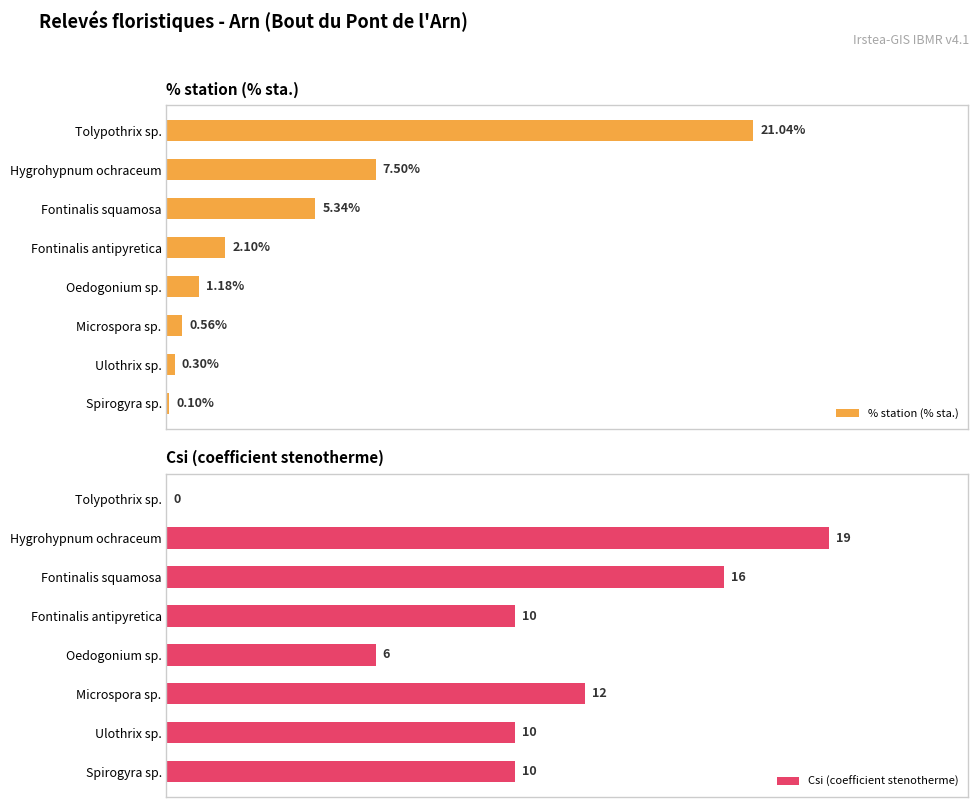

How many categories are shown in the chart?

8